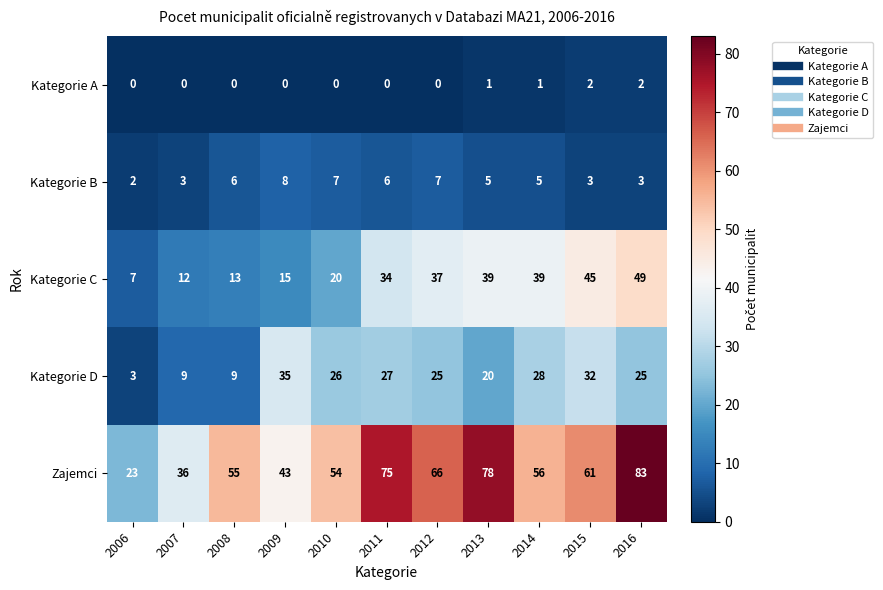

Which series has the largest range (max minus min)?

Zajemci